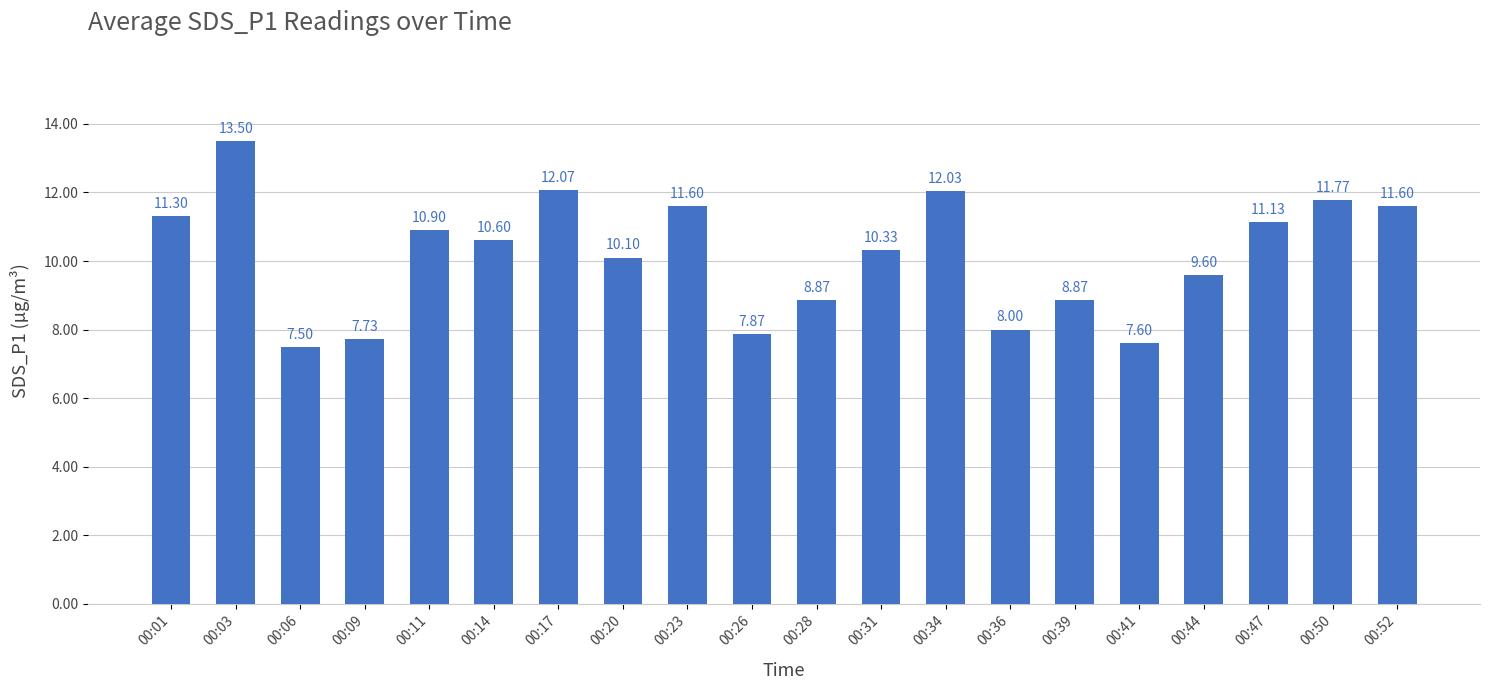

What is the ratio of the value at 00:44 to the value at 00:31?

0.9